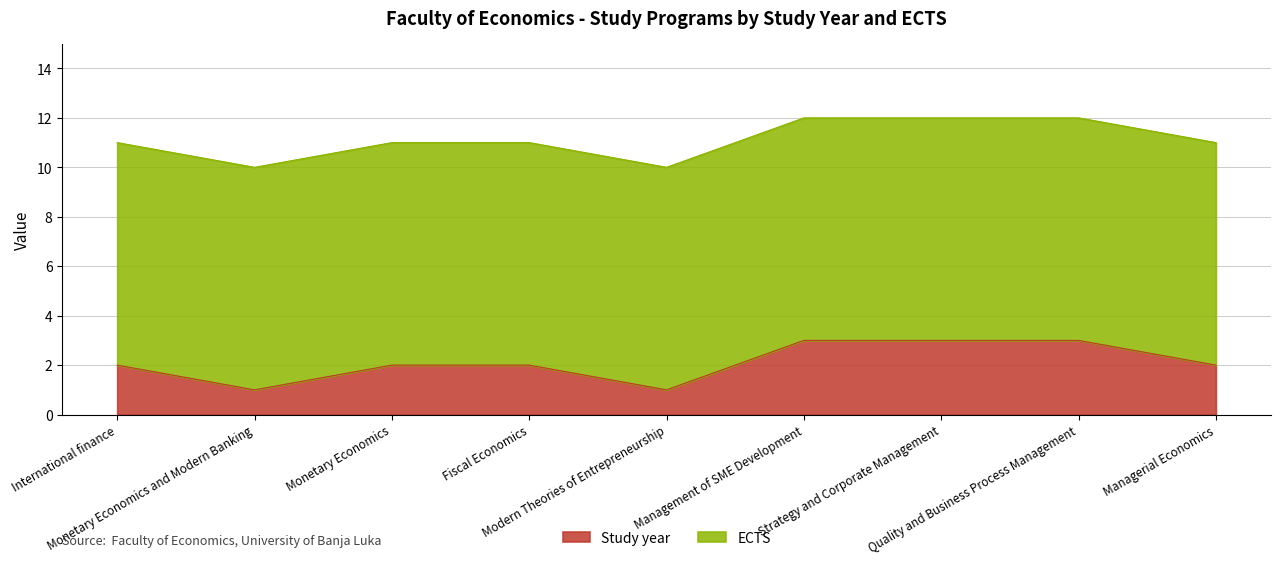

List the labels in order of value, largest first.

Management of SME Development, Strategy and Corporate Management, Quality and Business Process Management, International finance, Monetary Economics, Fiscal Economics, Managerial Economics, Monetary Economics and Modern Banking, Modern Theories of Entrepreneurship